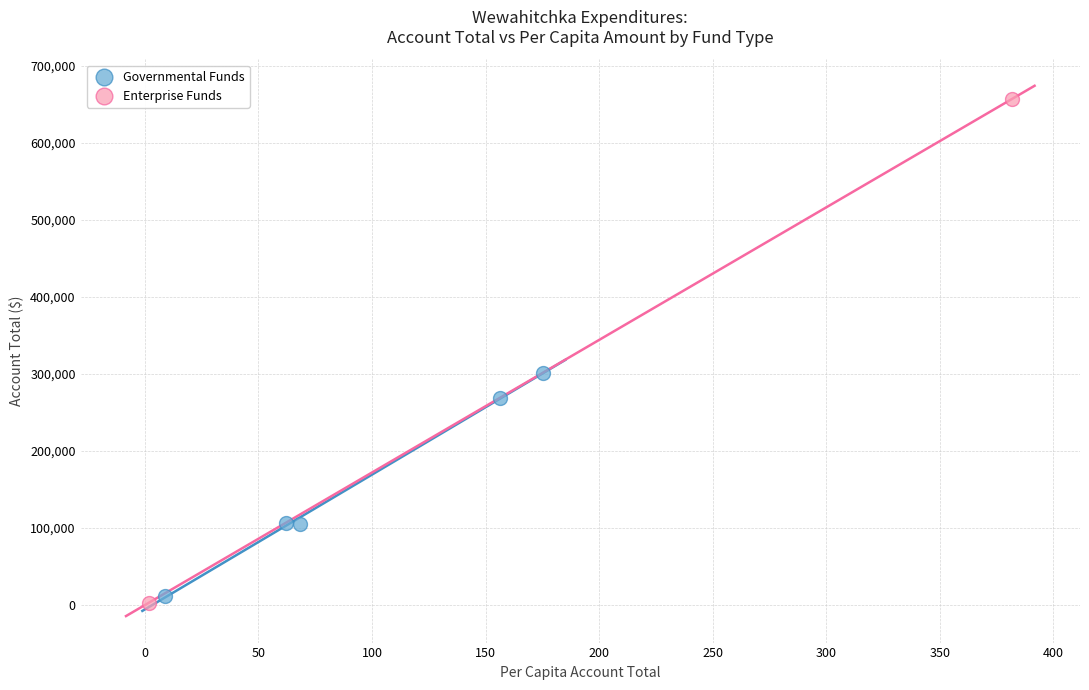

Which series reaches the maximum Y coordinate?

Enterprise Funds